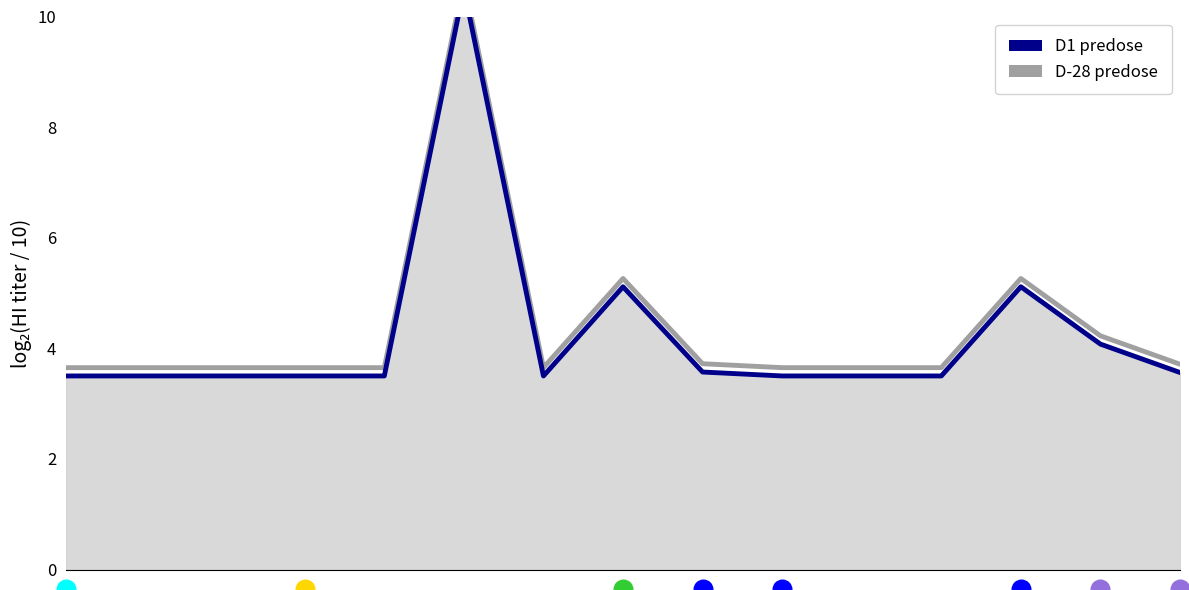

At which category is the sum across all series the highest?

5